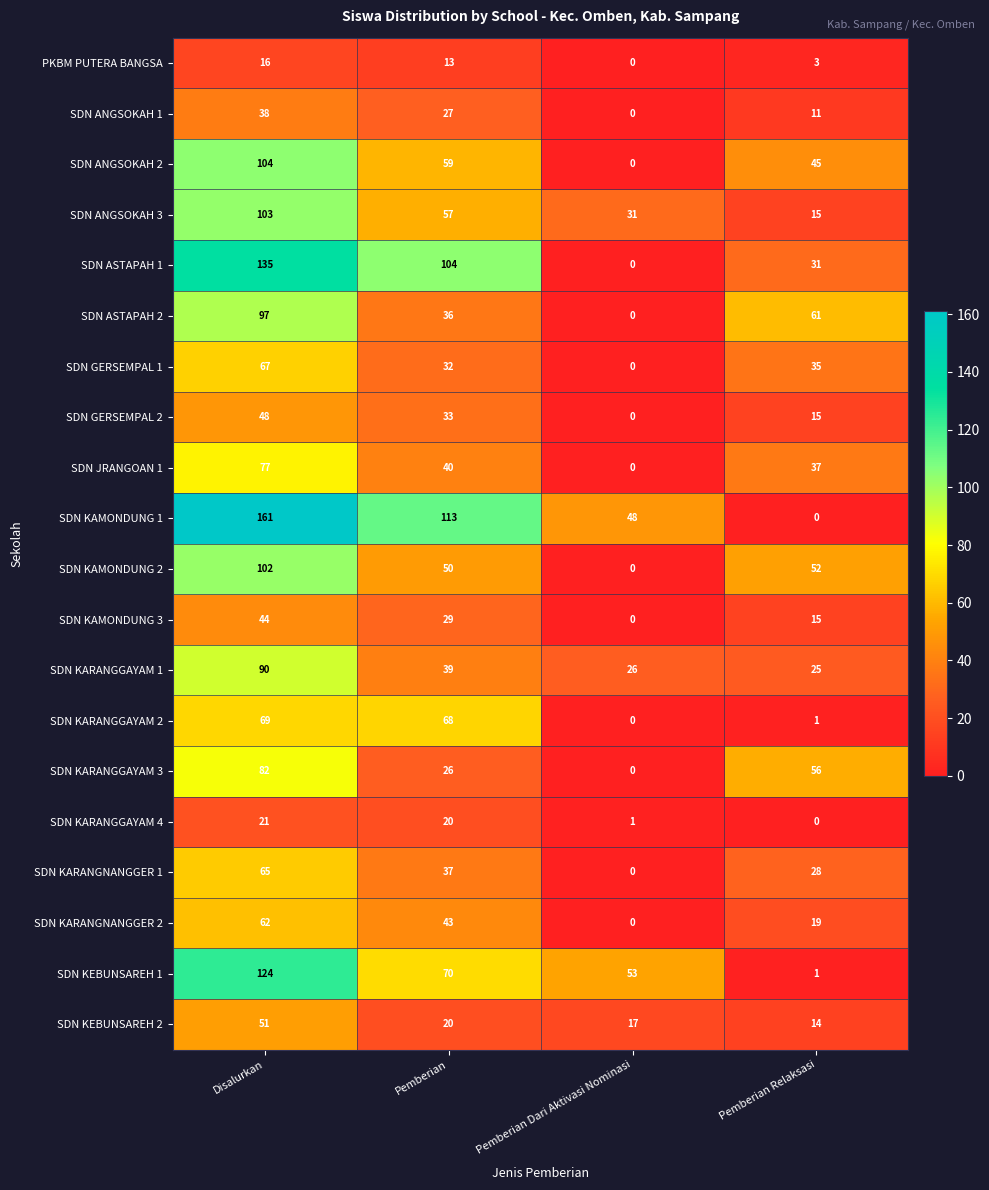

Which series has the largest range (max minus min)?

SDN KAMONDUNG 1